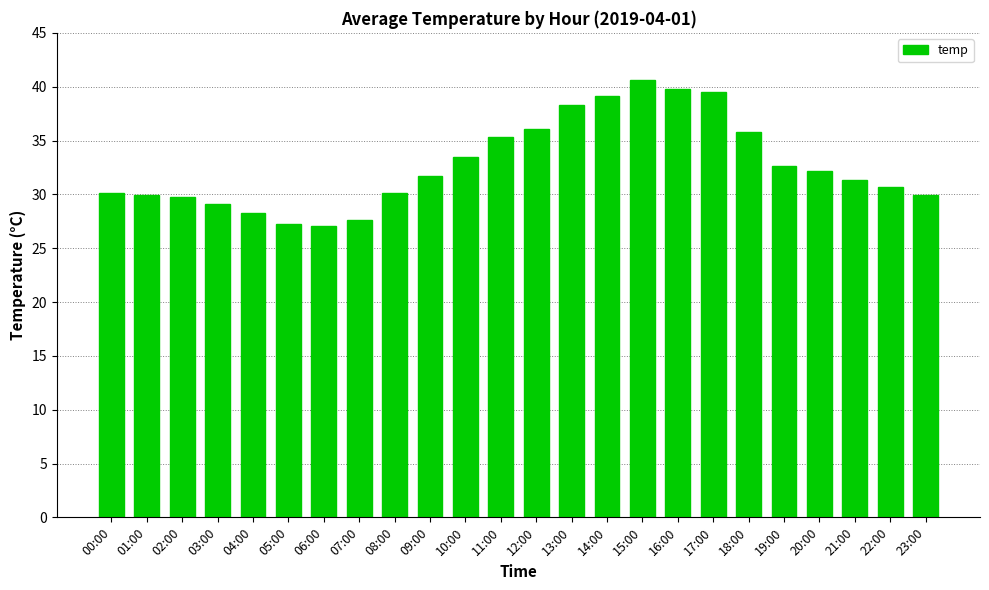

Is it true that the value at 06:00 is 27.1?

True